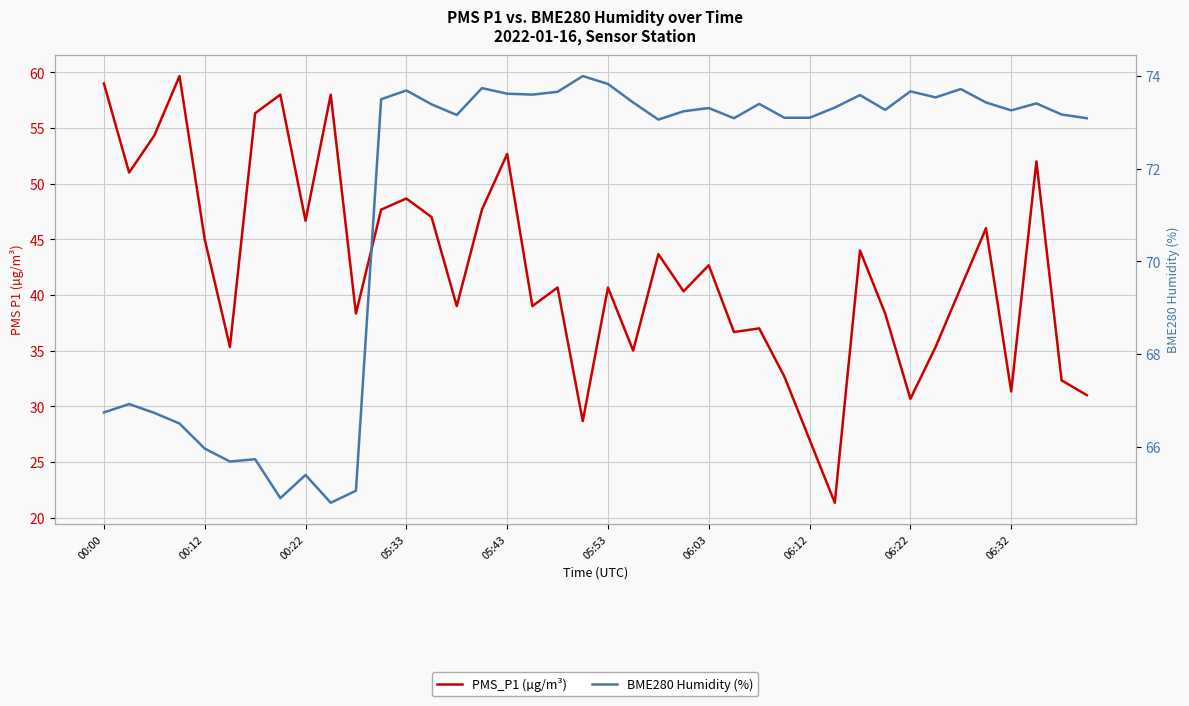

What are all the series names shown in the legend?

PMS_P1 (µg/m³), BME280 Humidity (%)